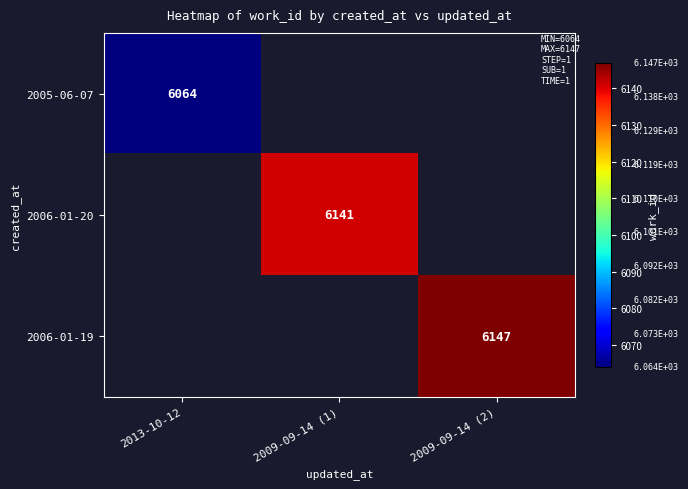

True or false: 2005-06-07 has a value of 6064 at 2013-10-12.

True